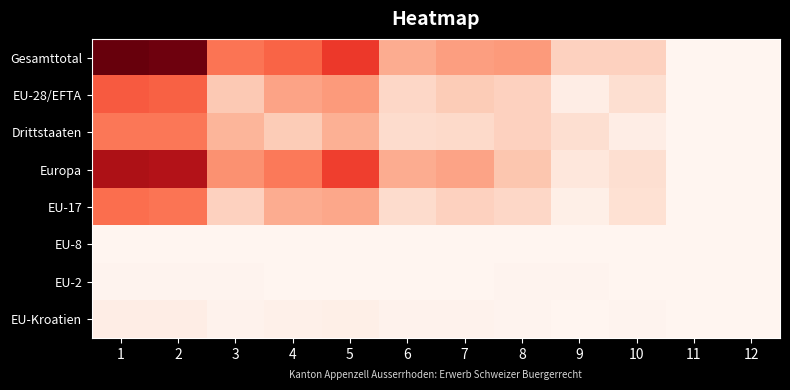

Reading left to right, what are all the values shown in this chart?

Gesamttotal: 1=109	2=107	3=51	4=56	5=69	6=32	7=37	8=38	9=19	10=19	11=0	12=0
EU-28/EFTA: 1=59	2=57	3=22	4=35	5=38	6=17	7=21	8=19	9=5	10=14	11=0	12=0
Drittstaaten: 1=50	2=50	3=29	4=21	5=31	6=15	7=16	8=19	9=14	10=5	11=0	12=0
Europa: 1=92	2=90	3=41	4=49	5=67	6=32	7=35	8=23	9=9	10=14	11=0	12=0
EU-17: 1=53	2=51	3=19	4=32	5=34	6=15	7=19	8=17	9=4	10=13	11=0	12=0
EU-8: 1=0	2=0	3=0	4=0	5=0	6=0	7=0	8=0	9=0	10=0	11=0	12=0
EU-2: 1=1	2=1	3=1	4=0	5=0	6=0	7=0	8=1	9=1	10=0	11=0	12=0
EU-Kroatien: 1=5	2=5	3=2	4=3	5=4	6=2	7=2	8=1	9=0	10=1	11=0	12=0